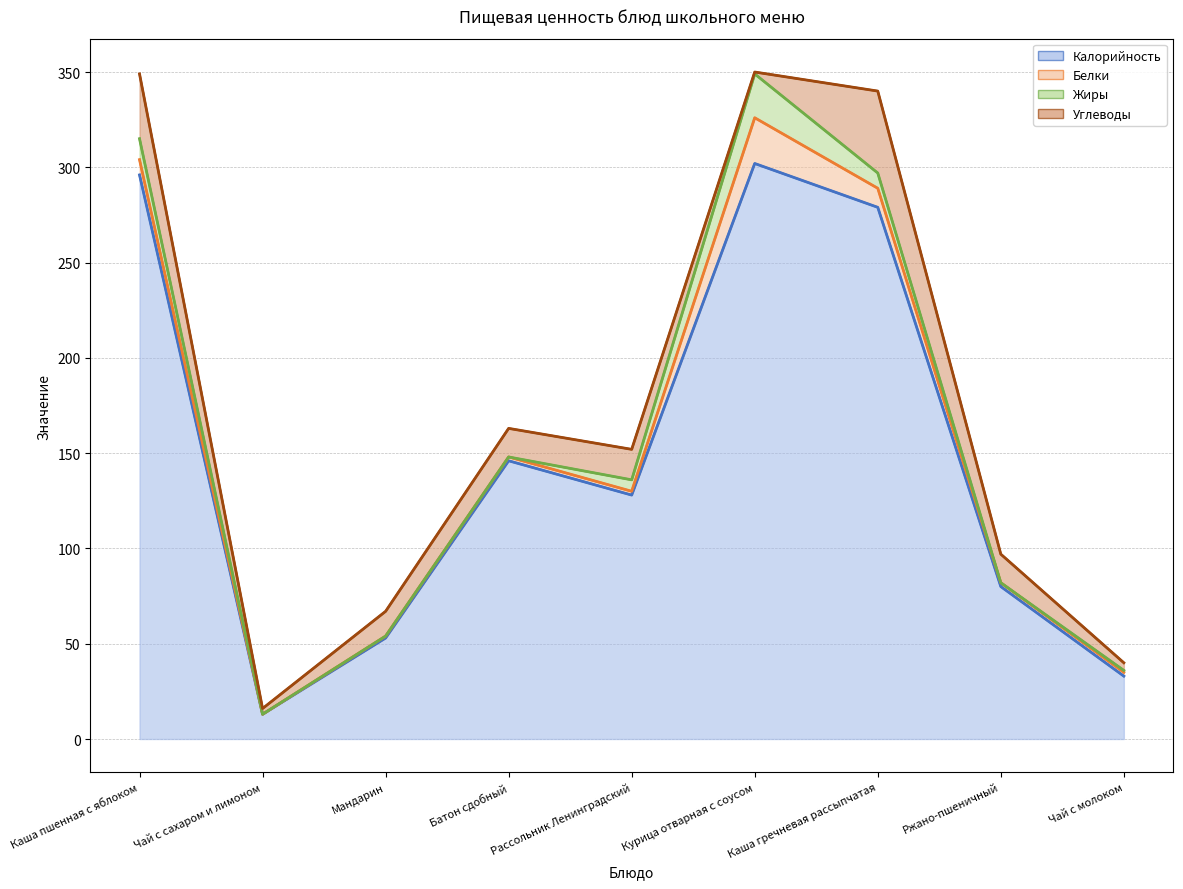

True or false: Углеводы has a value of 1 at Чай с сахаром и лимоном.

False